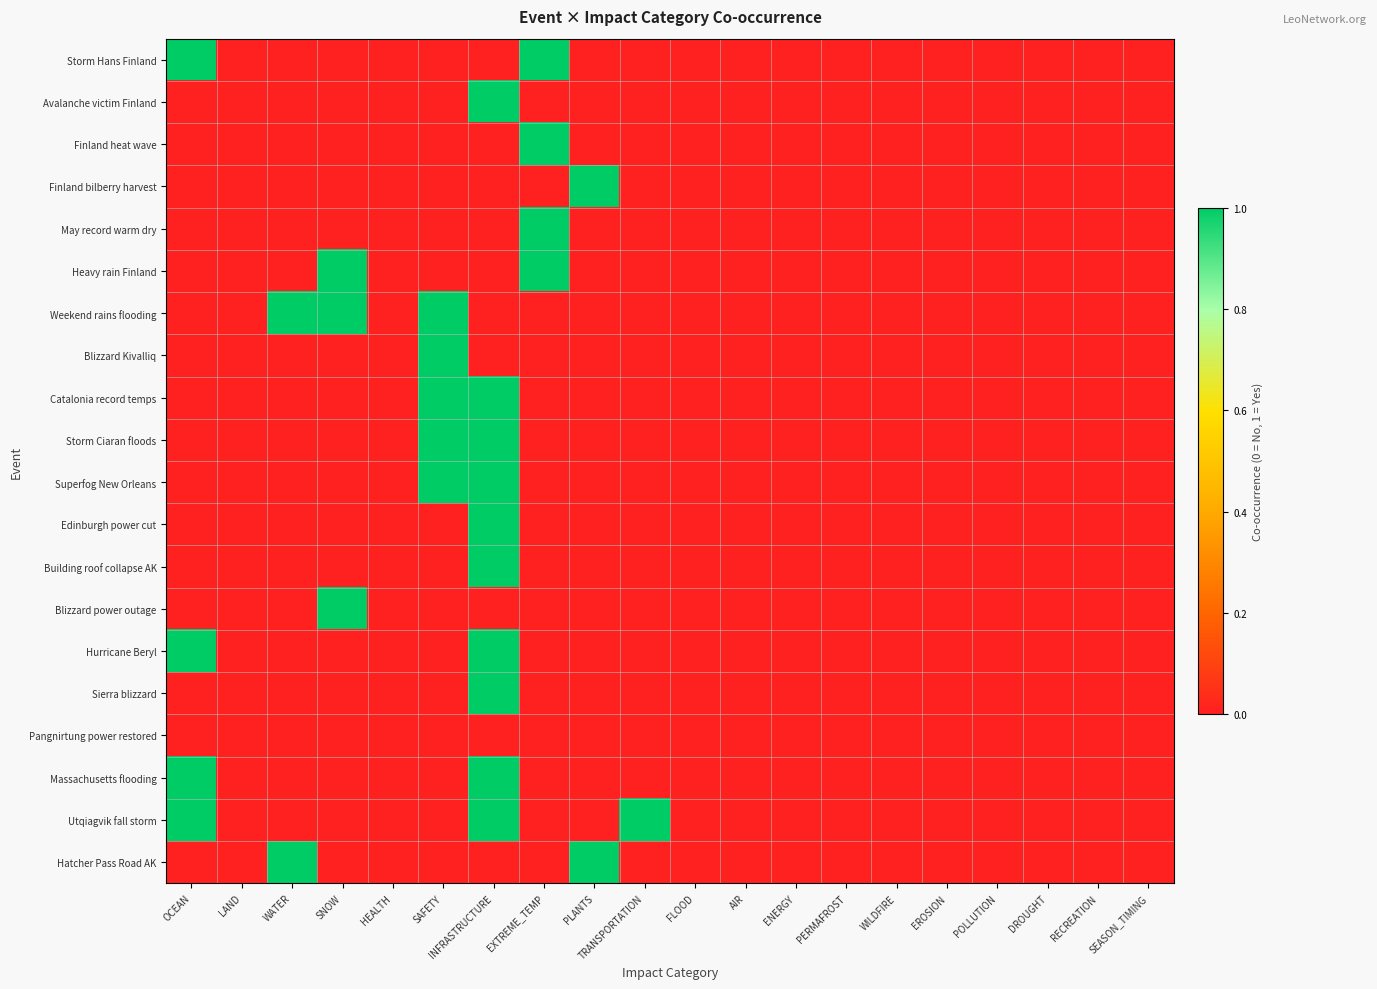

Reading left to right, what are all the values shown in this chart?

Storm Hans Finland: OCEAN=1	LAND=0	WATER=0	SNOW=0	HEALTH=0	SAFETY=0	INFRASTRUCTURE=0	EXTREME_TEMP=1	PLANTS=0	TRANSPORTATION=0	FLOOD=0	AIR=0	ENERGY=0	PERMAFROST=0	WILDFIRE=0	EROSION=0	POLLUTION=0	DROUGHT=0	RECREATION=0	SEASON_TIMING=0
Avalanche victim Finland: OCEAN=0	LAND=0	WATER=0	SNOW=0	HEALTH=0	SAFETY=0	INFRASTRUCTURE=1	EXTREME_TEMP=0	PLANTS=0	TRANSPORTATION=0	FLOOD=0	AIR=0	ENERGY=0	PERMAFROST=0	WILDFIRE=0	EROSION=0	POLLUTION=0	DROUGHT=0	RECREATION=0	SEASON_TIMING=0
Finland heat wave: OCEAN=0	LAND=0	WATER=0	SNOW=0	HEALTH=0	SAFETY=0	INFRASTRUCTURE=0	EXTREME_TEMP=1	PLANTS=0	TRANSPORTATION=0	FLOOD=0	AIR=0	ENERGY=0	PERMAFROST=0	WILDFIRE=0	EROSION=0	POLLUTION=0	DROUGHT=0	RECREATION=0	SEASON_TIMING=0
Finland bilberry harvest: OCEAN=0	LAND=0	WATER=0	SNOW=0	HEALTH=0	SAFETY=0	INFRASTRUCTURE=0	EXTREME_TEMP=0	PLANTS=1	TRANSPORTATION=0	FLOOD=0	AIR=0	ENERGY=0	PERMAFROST=0	WILDFIRE=0	EROSION=0	POLLUTION=0	DROUGHT=0	RECREATION=0	SEASON_TIMING=0
May record warm dry: OCEAN=0	LAND=0	WATER=0	SNOW=0	HEALTH=0	SAFETY=0	INFRASTRUCTURE=0	EXTREME_TEMP=1	PLANTS=0	TRANSPORTATION=0	FLOOD=0	AIR=0	ENERGY=0	PERMAFROST=0	WILDFIRE=0	EROSION=0	POLLUTION=0	DROUGHT=0	RECREATION=0	SEASON_TIMING=0
Heavy rain Finland: OCEAN=0	LAND=0	WATER=0	SNOW=1	HEALTH=0	SAFETY=0	INFRASTRUCTURE=0	EXTREME_TEMP=1	PLANTS=0	TRANSPORTATION=0	FLOOD=0	AIR=0	ENERGY=0	PERMAFROST=0	WILDFIRE=0	EROSION=0	POLLUTION=0	DROUGHT=0	RECREATION=0	SEASON_TIMING=0
Weekend rains flooding: OCEAN=0	LAND=0	WATER=1	SNOW=1	HEALTH=0	SAFETY=1	INFRASTRUCTURE=0	EXTREME_TEMP=0	PLANTS=0	TRANSPORTATION=0	FLOOD=0	AIR=0	ENERGY=0	PERMAFROST=0	WILDFIRE=0	EROSION=0	POLLUTION=0	DROUGHT=0	RECREATION=0	SEASON_TIMING=0
Blizzard Kivalliq: OCEAN=0	LAND=0	WATER=0	SNOW=0	HEALTH=0	SAFETY=1	INFRASTRUCTURE=0	EXTREME_TEMP=0	PLANTS=0	TRANSPORTATION=0	FLOOD=0	AIR=0	ENERGY=0	PERMAFROST=0	WILDFIRE=0	EROSION=0	POLLUTION=0	DROUGHT=0	RECREATION=0	SEASON_TIMING=0
Catalonia record temps: OCEAN=0	LAND=0	WATER=0	SNOW=0	HEALTH=0	SAFETY=1	INFRASTRUCTURE=1	EXTREME_TEMP=0	PLANTS=0	TRANSPORTATION=0	FLOOD=0	AIR=0	ENERGY=0	PERMAFROST=0	WILDFIRE=0	EROSION=0	POLLUTION=0	DROUGHT=0	RECREATION=0	SEASON_TIMING=0
Storm Ciaran floods: OCEAN=0	LAND=0	WATER=0	SNOW=0	HEALTH=0	SAFETY=1	INFRASTRUCTURE=1	EXTREME_TEMP=0	PLANTS=0	TRANSPORTATION=0	FLOOD=0	AIR=0	ENERGY=0	PERMAFROST=0	WILDFIRE=0	EROSION=0	POLLUTION=0	DROUGHT=0	RECREATION=0	SEASON_TIMING=0
Superfog New Orleans: OCEAN=0	LAND=0	WATER=0	SNOW=0	HEALTH=0	SAFETY=1	INFRASTRUCTURE=1	EXTREME_TEMP=0	PLANTS=0	TRANSPORTATION=0	FLOOD=0	AIR=0	ENERGY=0	PERMAFROST=0	WILDFIRE=0	EROSION=0	POLLUTION=0	DROUGHT=0	RECREATION=0	SEASON_TIMING=0
Edinburgh power cut: OCEAN=0	LAND=0	WATER=0	SNOW=0	HEALTH=0	SAFETY=0	INFRASTRUCTURE=1	EXTREME_TEMP=0	PLANTS=0	TRANSPORTATION=0	FLOOD=0	AIR=0	ENERGY=0	PERMAFROST=0	WILDFIRE=0	EROSION=0	POLLUTION=0	DROUGHT=0	RECREATION=0	SEASON_TIMING=0
Building roof collapse AK: OCEAN=0	LAND=0	WATER=0	SNOW=0	HEALTH=0	SAFETY=0	INFRASTRUCTURE=1	EXTREME_TEMP=0	PLANTS=0	TRANSPORTATION=0	FLOOD=0	AIR=0	ENERGY=0	PERMAFROST=0	WILDFIRE=0	EROSION=0	POLLUTION=0	DROUGHT=0	RECREATION=0	SEASON_TIMING=0
Blizzard power outage: OCEAN=0	LAND=0	WATER=0	SNOW=1	HEALTH=0	SAFETY=0	INFRASTRUCTURE=0	EXTREME_TEMP=0	PLANTS=0	TRANSPORTATION=0	FLOOD=0	AIR=0	ENERGY=0	PERMAFROST=0	WILDFIRE=0	EROSION=0	POLLUTION=0	DROUGHT=0	RECREATION=0	SEASON_TIMING=0
Hurricane Beryl: OCEAN=1	LAND=0	WATER=0	SNOW=0	HEALTH=0	SAFETY=0	INFRASTRUCTURE=1	EXTREME_TEMP=0	PLANTS=0	TRANSPORTATION=0	FLOOD=0	AIR=0	ENERGY=0	PERMAFROST=0	WILDFIRE=0	EROSION=0	POLLUTION=0	DROUGHT=0	RECREATION=0	SEASON_TIMING=0
Sierra blizzard: OCEAN=0	LAND=0	WATER=0	SNOW=0	HEALTH=0	SAFETY=0	INFRASTRUCTURE=1	EXTREME_TEMP=0	PLANTS=0	TRANSPORTATION=0	FLOOD=0	AIR=0	ENERGY=0	PERMAFROST=0	WILDFIRE=0	EROSION=0	POLLUTION=0	DROUGHT=0	RECREATION=0	SEASON_TIMING=0
Pangnirtung power restored: OCEAN=0	LAND=0	WATER=0	SNOW=0	HEALTH=0	SAFETY=0	INFRASTRUCTURE=0	EXTREME_TEMP=0	PLANTS=0	TRANSPORTATION=0	FLOOD=0	AIR=0	ENERGY=0	PERMAFROST=0	WILDFIRE=0	EROSION=0	POLLUTION=0	DROUGHT=0	RECREATION=0	SEASON_TIMING=0
Massachusetts flooding: OCEAN=1	LAND=0	WATER=0	SNOW=0	HEALTH=0	SAFETY=0	INFRASTRUCTURE=1	EXTREME_TEMP=0	PLANTS=0	TRANSPORTATION=0	FLOOD=0	AIR=0	ENERGY=0	PERMAFROST=0	WILDFIRE=0	EROSION=0	POLLUTION=0	DROUGHT=0	RECREATION=0	SEASON_TIMING=0
Utqiagvik fall storm: OCEAN=1	LAND=0	WATER=0	SNOW=0	HEALTH=0	SAFETY=0	INFRASTRUCTURE=1	EXTREME_TEMP=0	PLANTS=0	TRANSPORTATION=1	FLOOD=0	AIR=0	ENERGY=0	PERMAFROST=0	WILDFIRE=0	EROSION=0	POLLUTION=0	DROUGHT=0	RECREATION=0	SEASON_TIMING=0
Hatcher Pass Road AK: OCEAN=0	LAND=0	WATER=1	SNOW=0	HEALTH=0	SAFETY=0	INFRASTRUCTURE=0	EXTREME_TEMP=0	PLANTS=1	TRANSPORTATION=0	FLOOD=0	AIR=0	ENERGY=0	PERMAFROST=0	WILDFIRE=0	EROSION=0	POLLUTION=0	DROUGHT=0	RECREATION=0	SEASON_TIMING=0